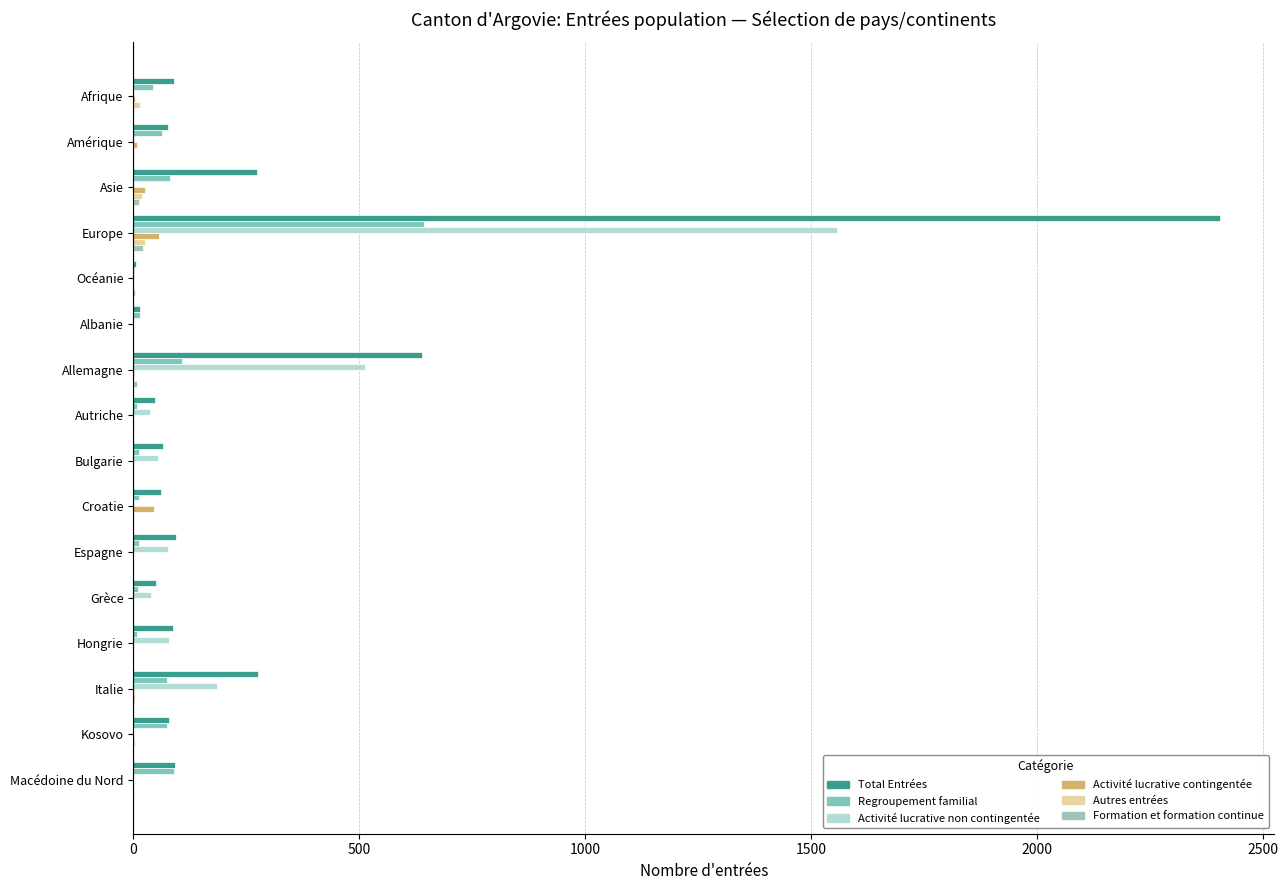

How many categories are shown in the chart?

16